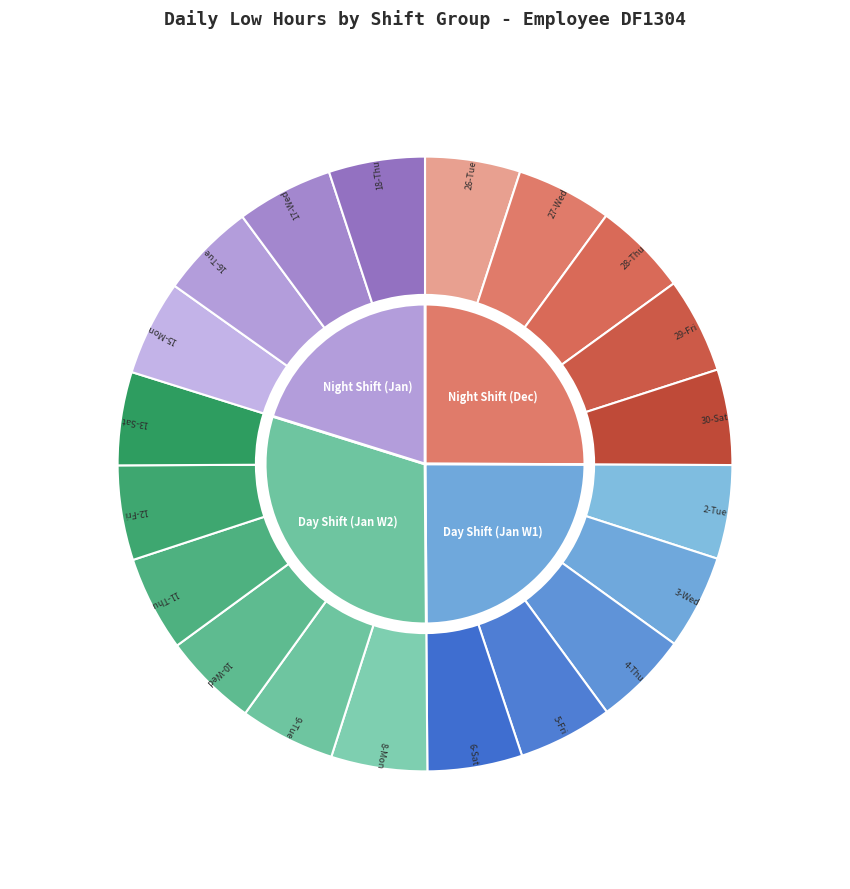

Which slice is the largest?

17-Wed